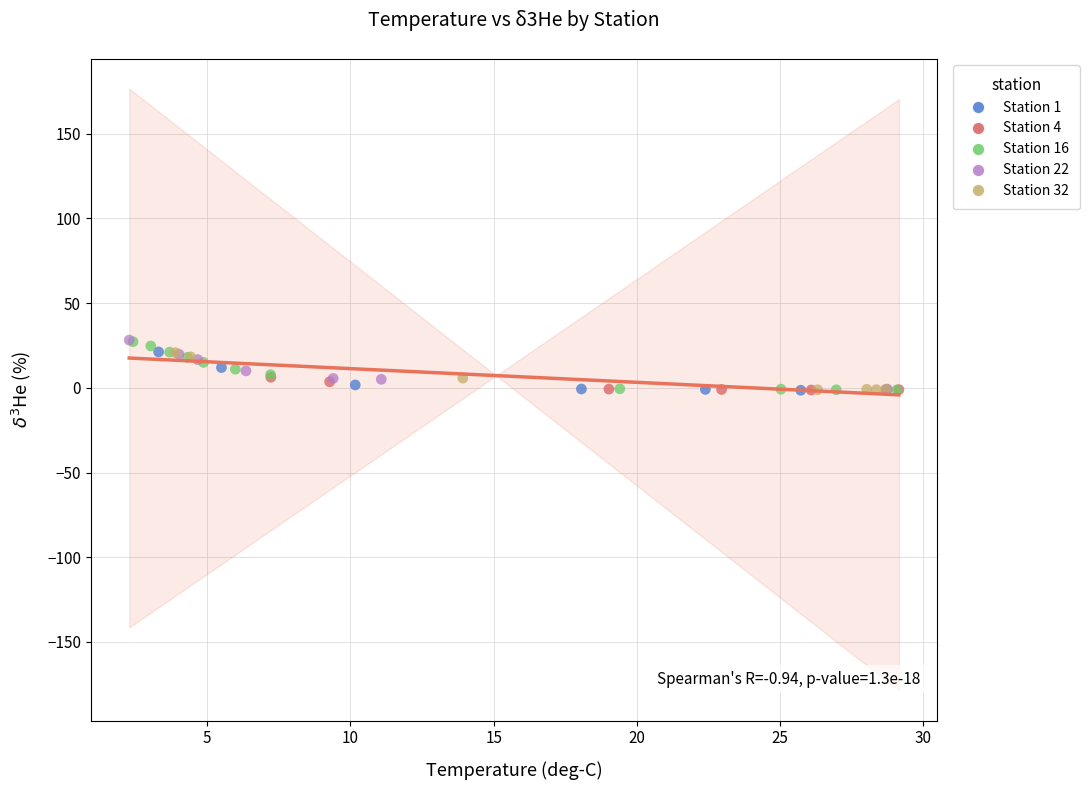

What are all the series names shown in the legend?

Station 1, Station 4, Station 16, Station 22, Station 32